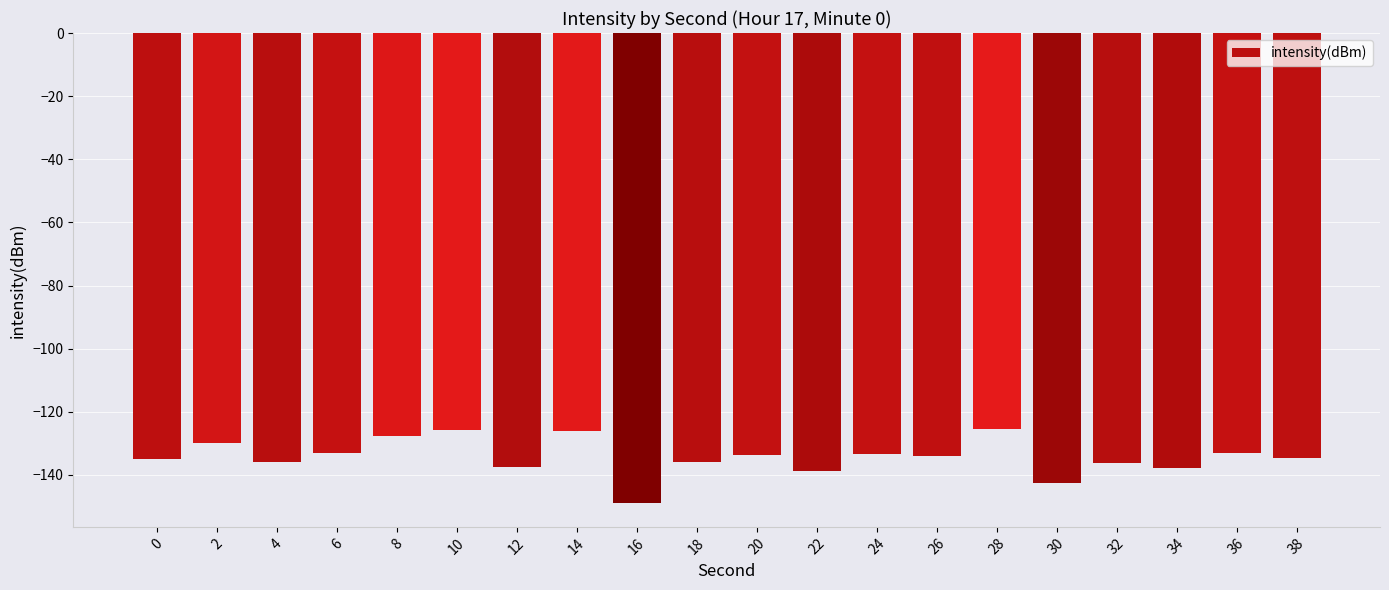

What is the maximum value shown in the chart?

-125.6